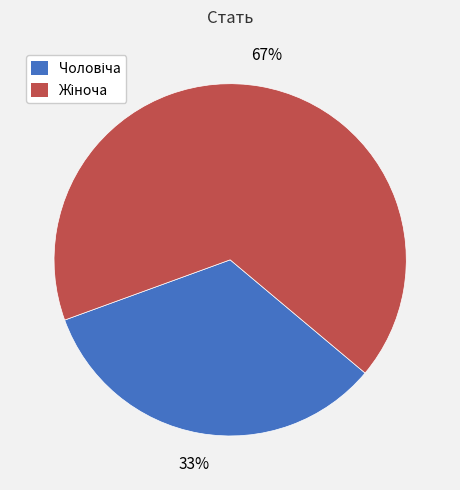

Is there a majority slice in this chart?

Yes